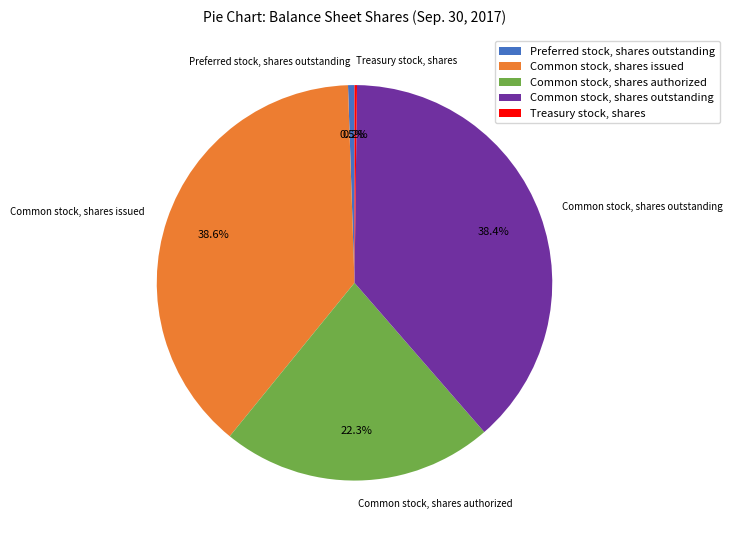

Is there a majority slice in this chart?

No